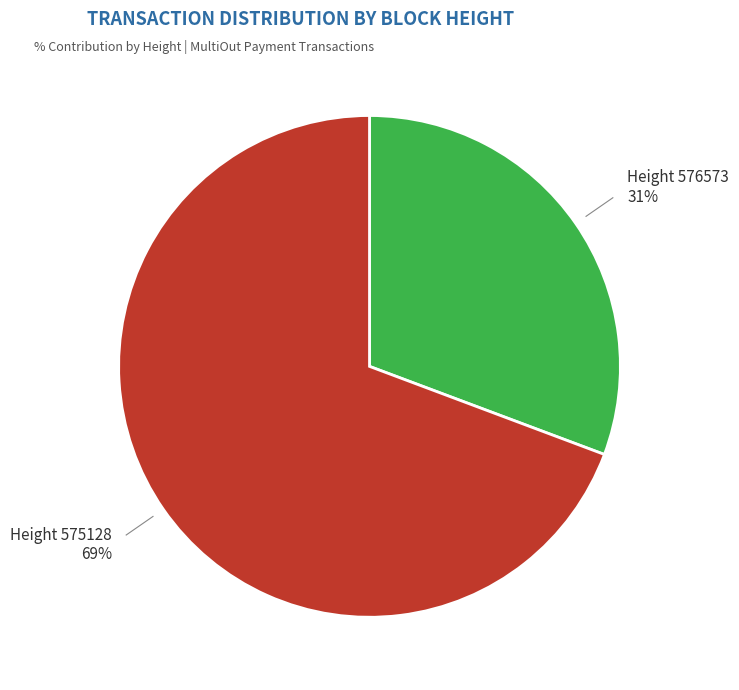

Does any single category account for the majority?

Yes